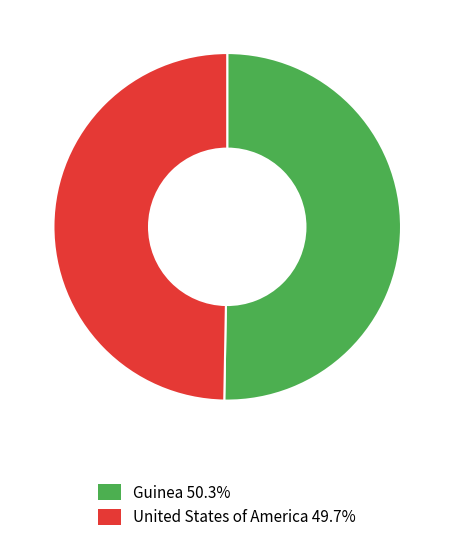

How many slices are in this pie chart?

2